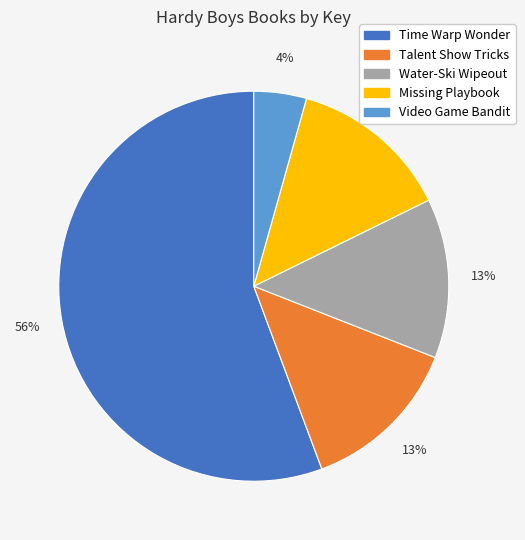

Which has a higher value, Missing Playbook or Video Game Bandit?

Missing Playbook